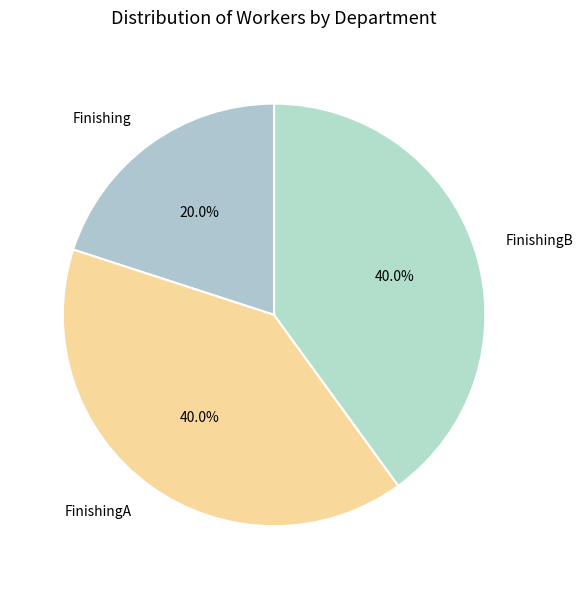

Count the number of slices in the pie.

3